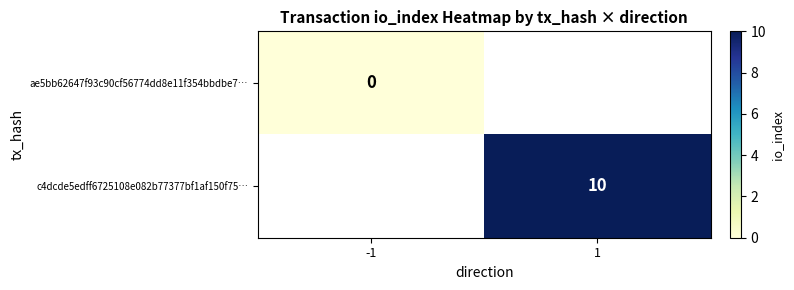

The c4dcde5edff6725108e082b77377bf1af150f75… series shows 13 at 1. True or false?

False